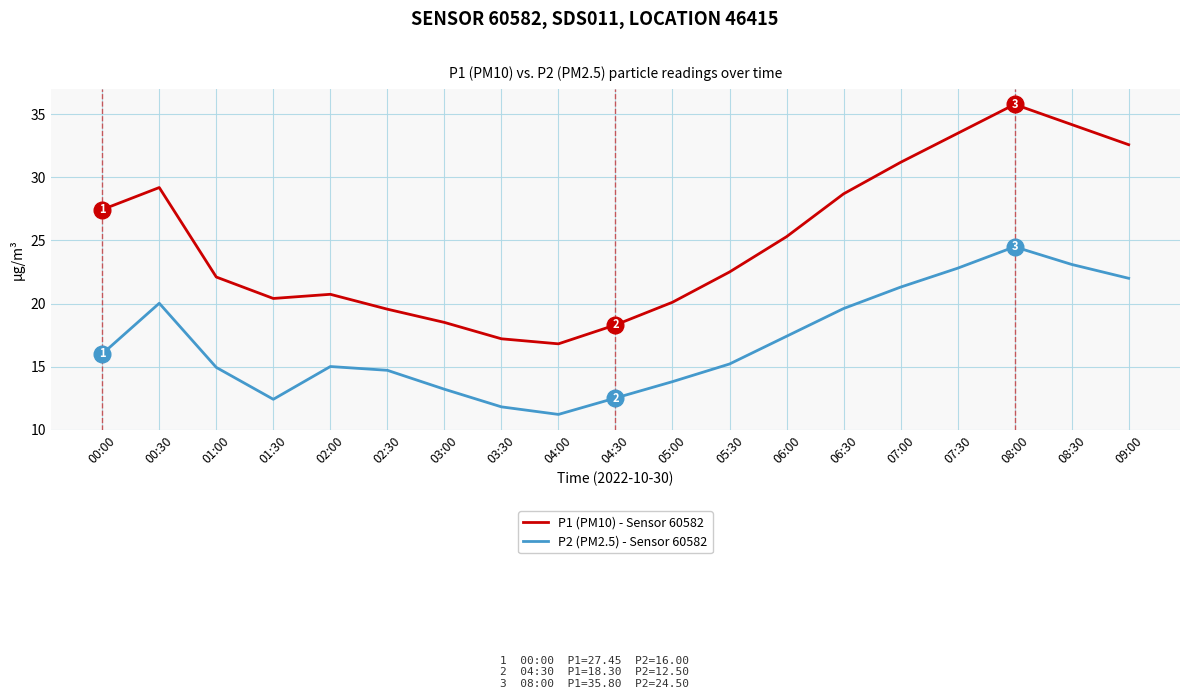

Rank the series by their maximum value, from highest to lowest.

P1 (PM10) - Sensor 60582, P2 (PM2.5) - Sensor 60582